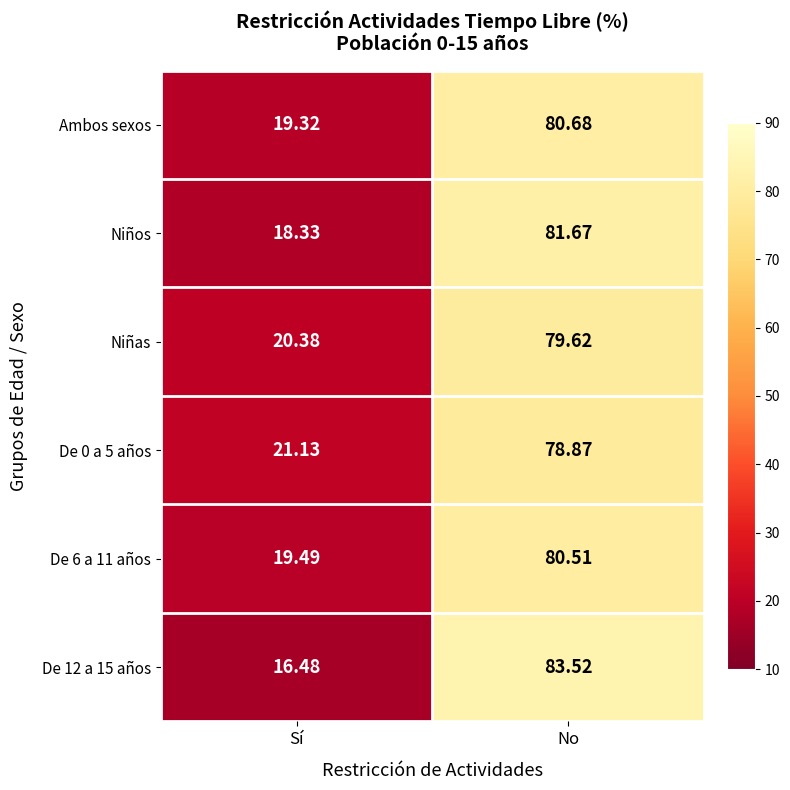

Which category has the lowest value across all series?

Sí